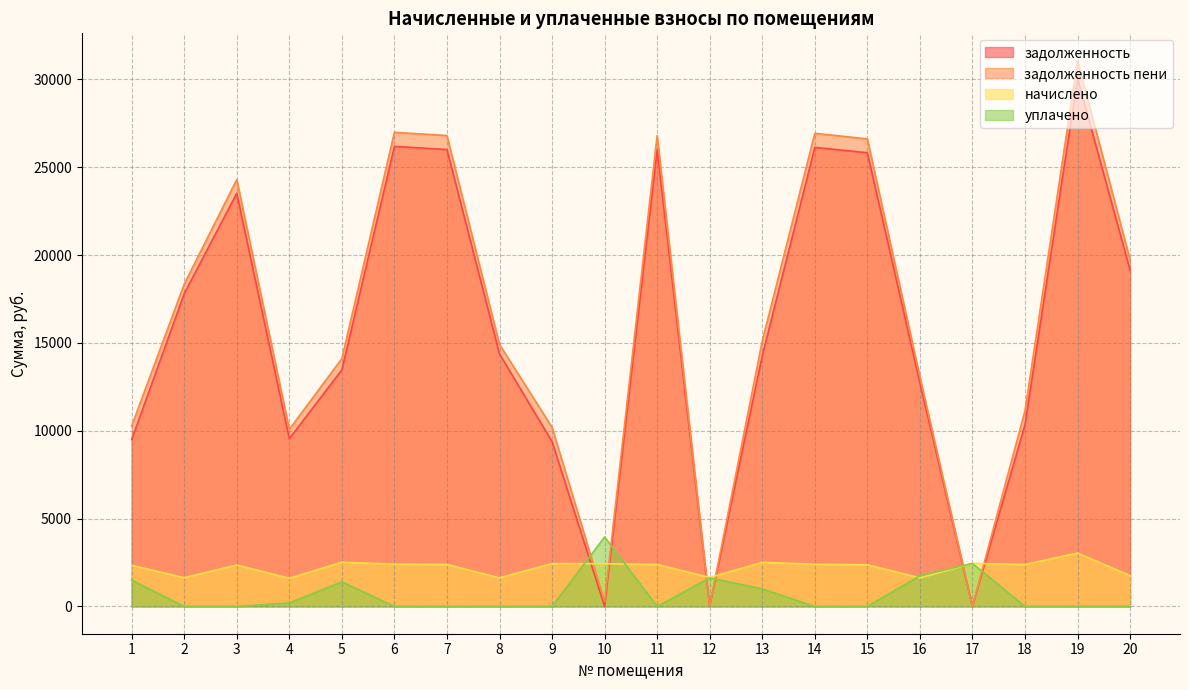

How many series are shown in this chart?

4